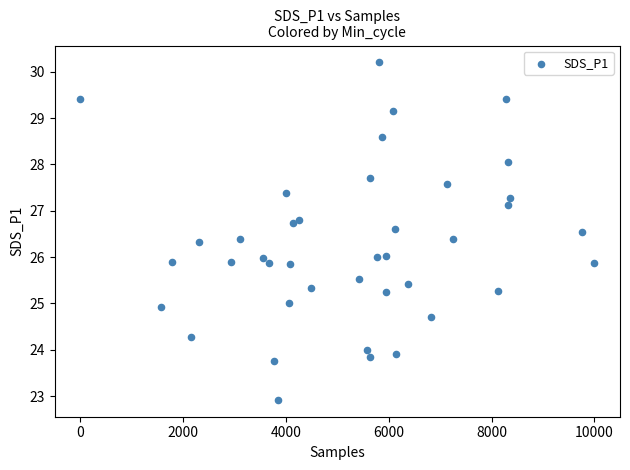

What is the range of X values (max minus min)?

10000.0